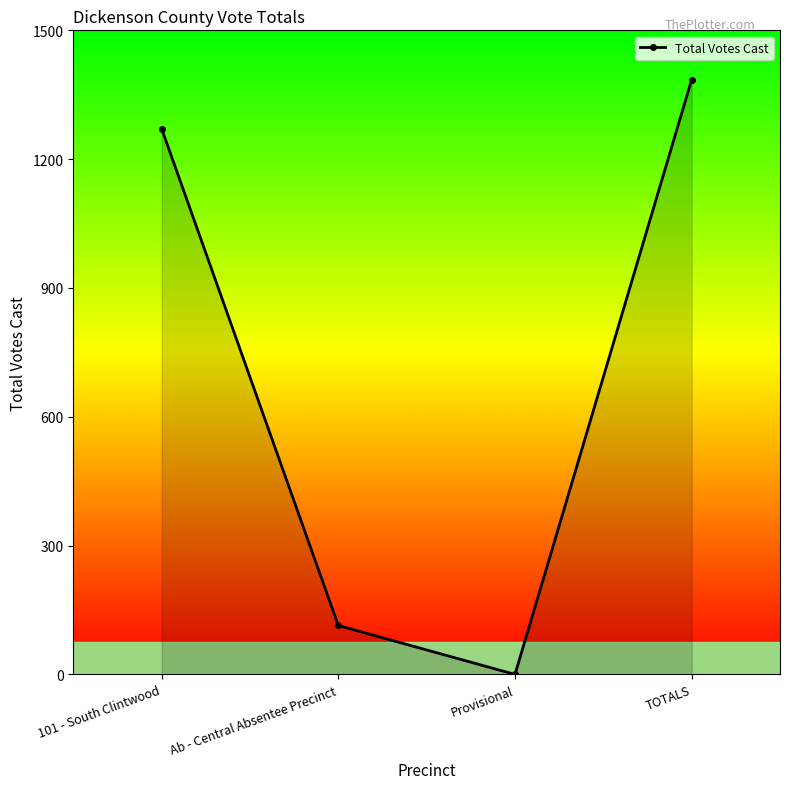

What position from the left is TOTALS?

4